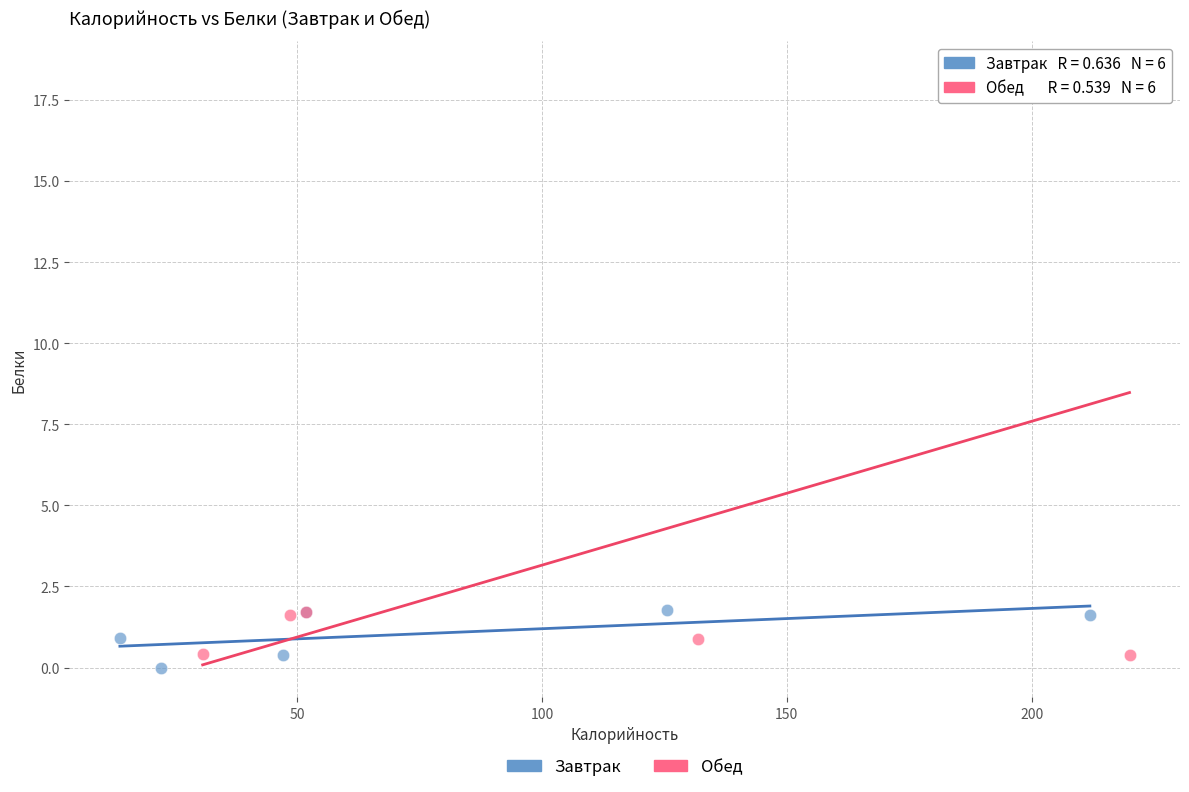

What are all the series names shown in the legend?

Завтрак, Обед